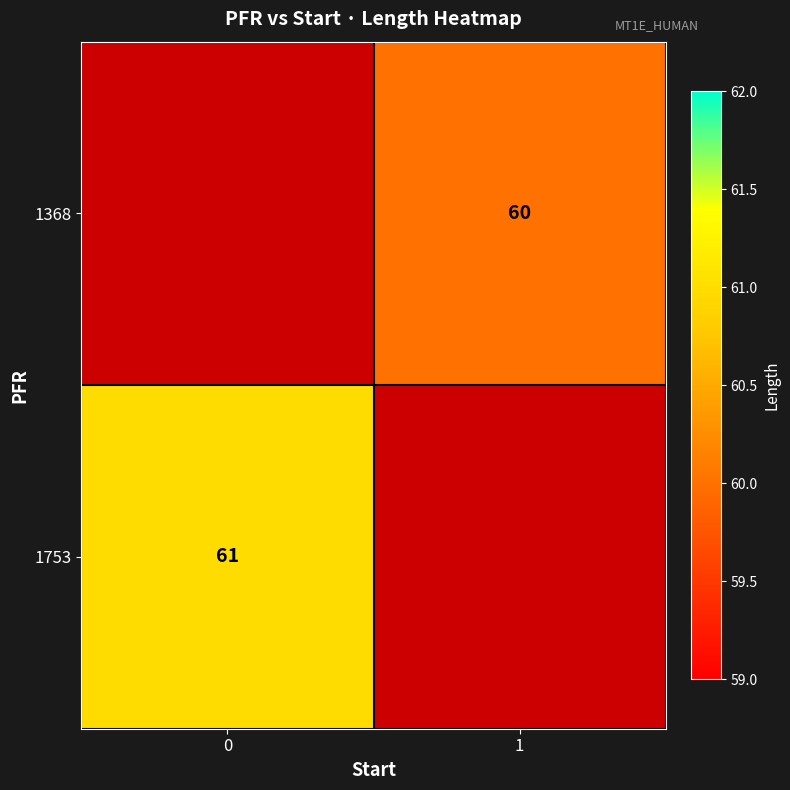

What is the maximum value shown in the chart?

61.0